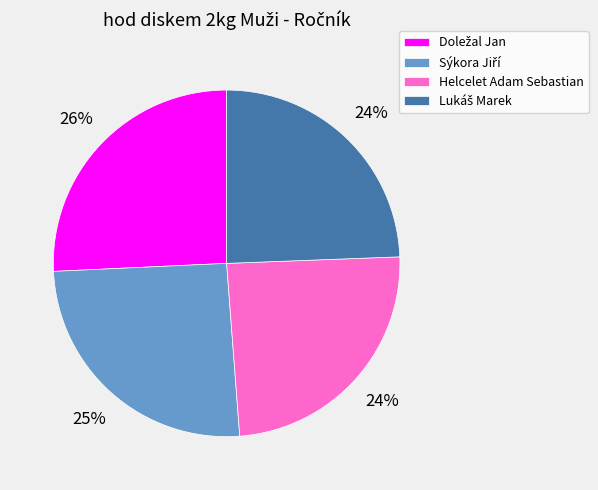

Does any single category account for the majority?

No